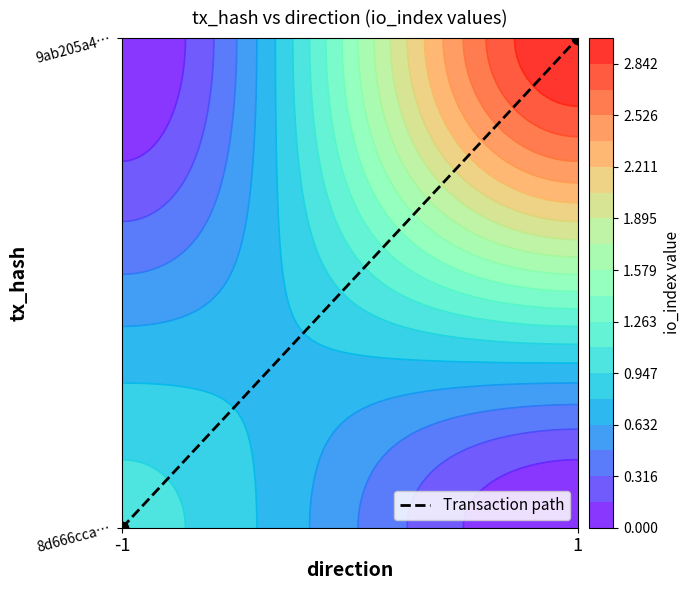

True or false: the data shows 1 at 1.

False